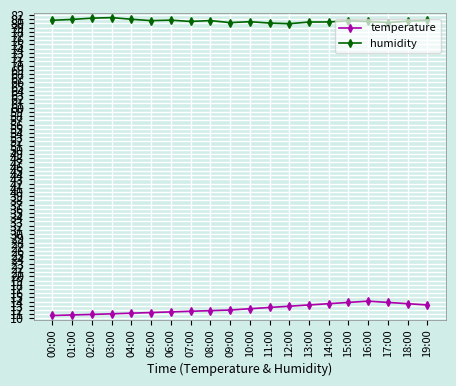

List the series in order of their peak value, highest first.

humidity, temperature